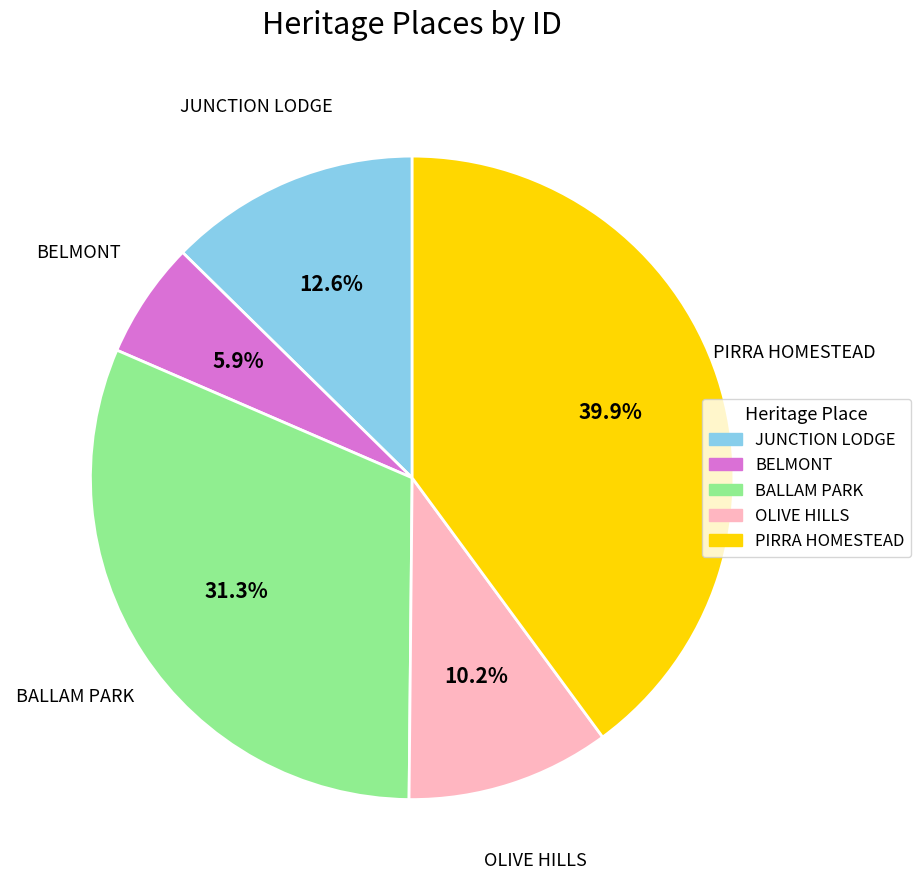

Combined, do BALLAM PARK and PIRRA HOMESTEAD account for over 50%?

Yes